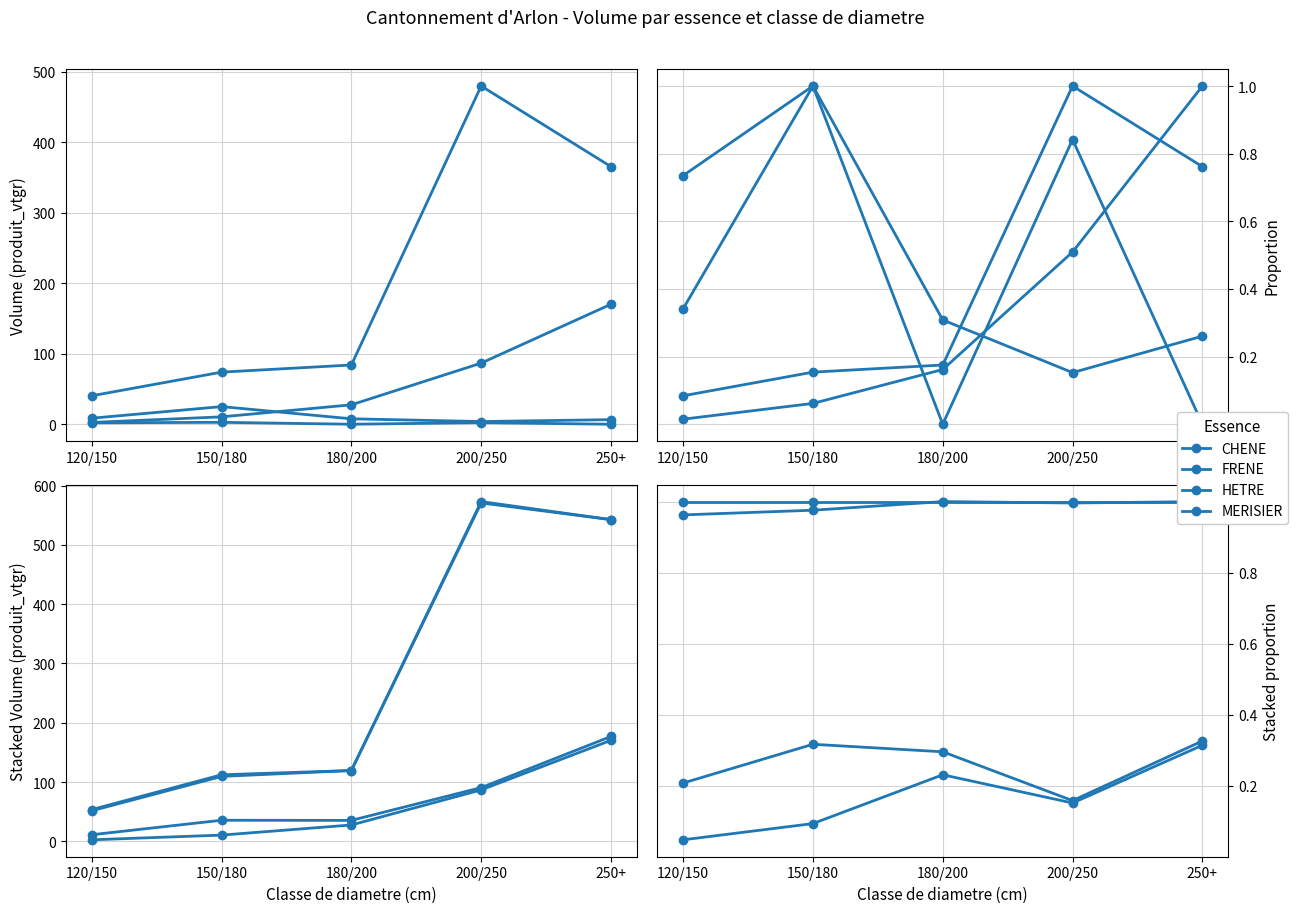

The MERISIER series shows 1.5 at 180/200. True or false?

False